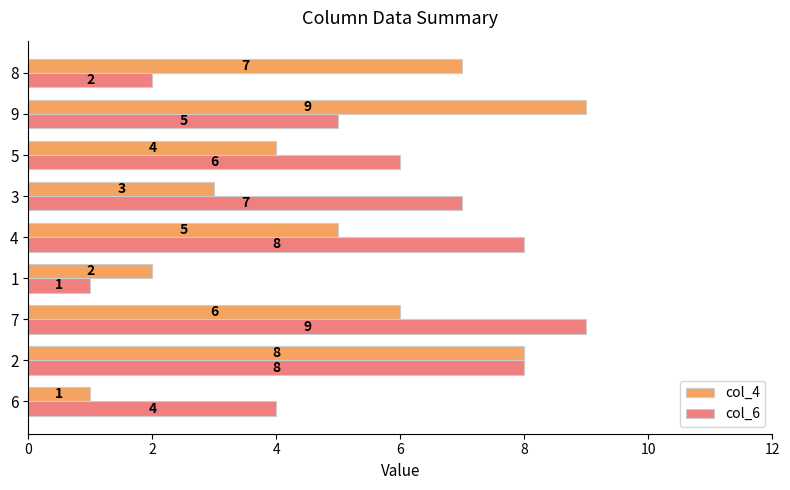

At which category is the sum across all series the highest?

2